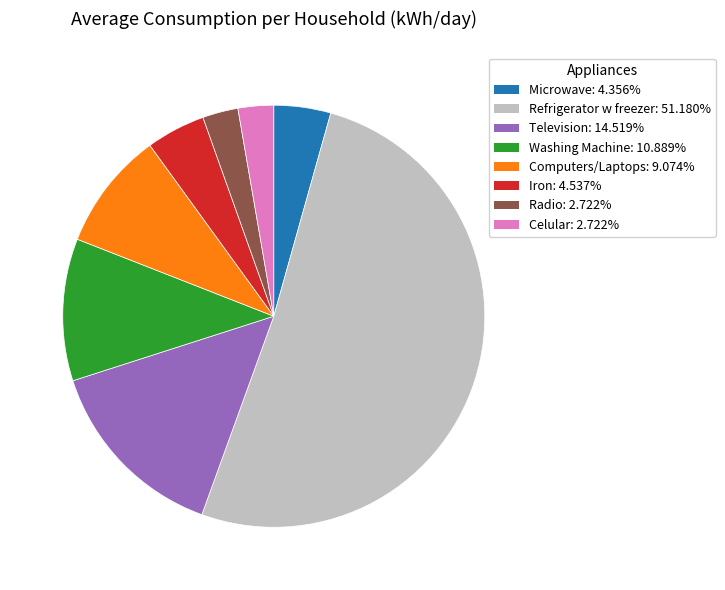

Which category has the biggest portion of the pie?

Refrigerator w freezer